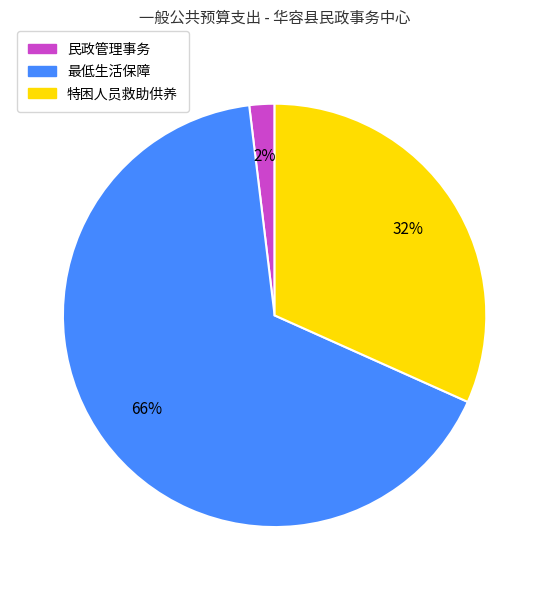

Do 最低生活保障 and 民政管理事务 together represent more than half of the pie?

Yes